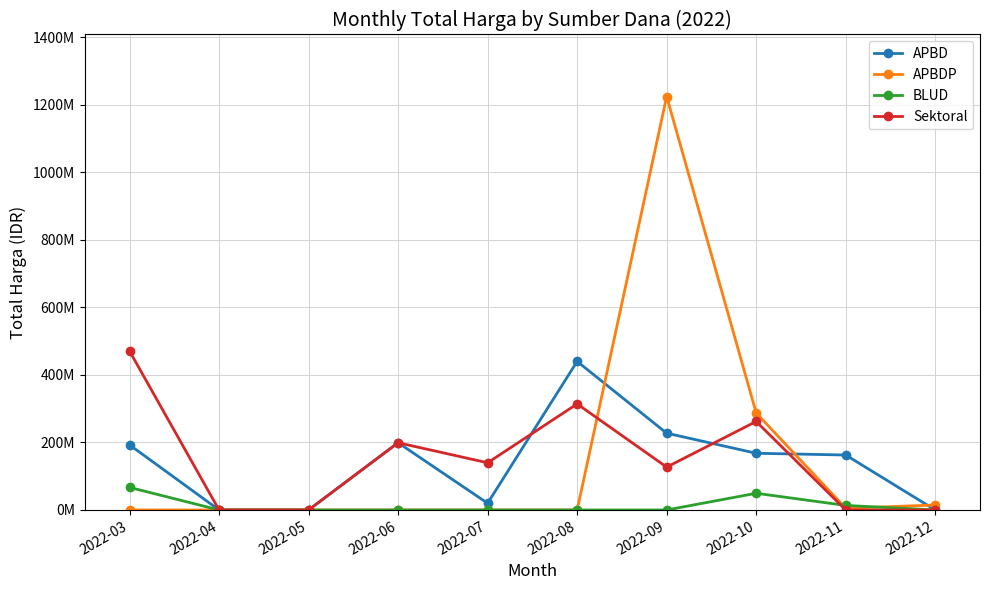

How many intersections are there between BLUD and Sektoral?

1